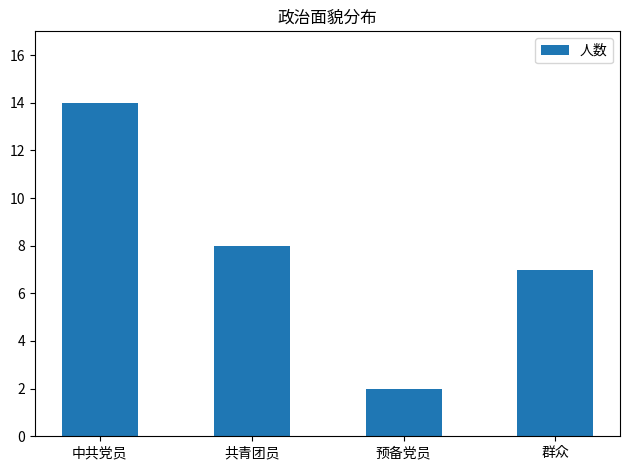

The chart shows a value of 2 at 预备党员. True or false?

True